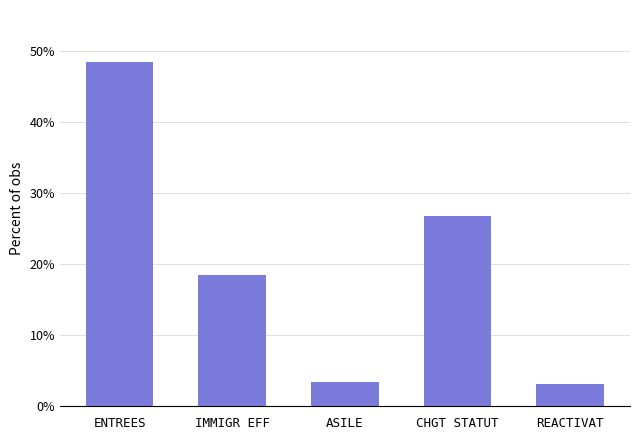

Which has a higher value, IMMIGR EFF or CHGT STATUT?

CHGT STATUT